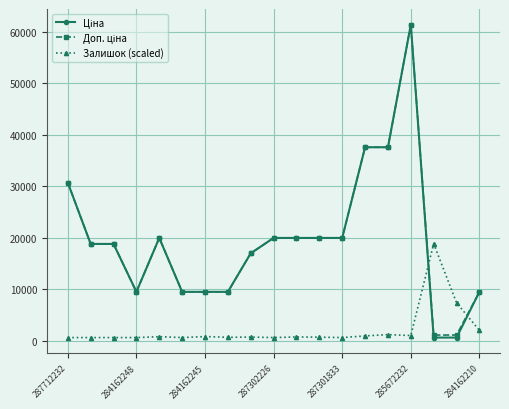

At how many categories does at least one series exceed 29055?

4